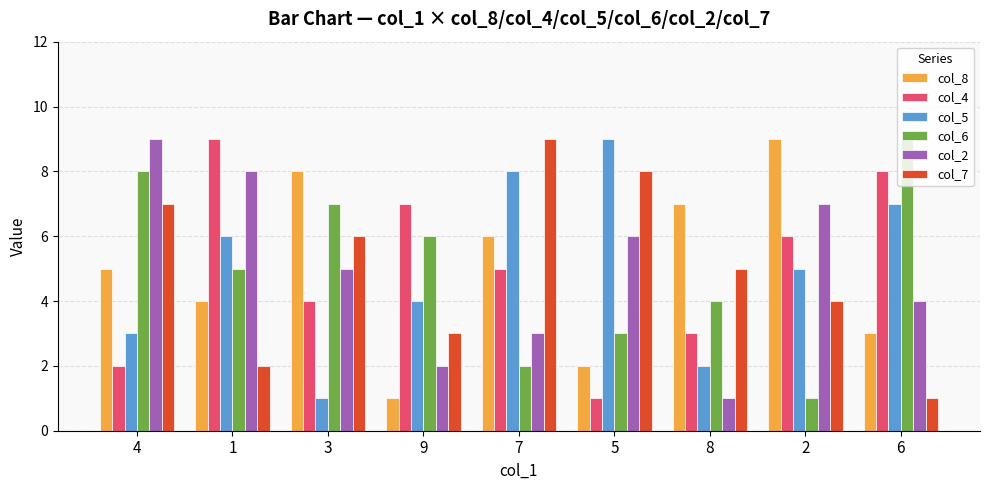

Which series changed the most between 5 and 2?

col_8